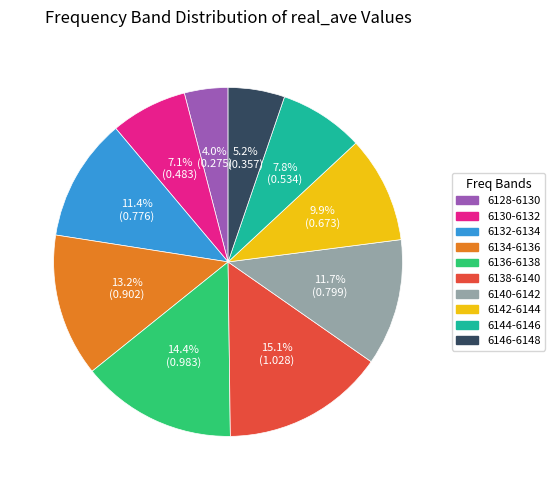

Which slice is the largest?

6138-6140